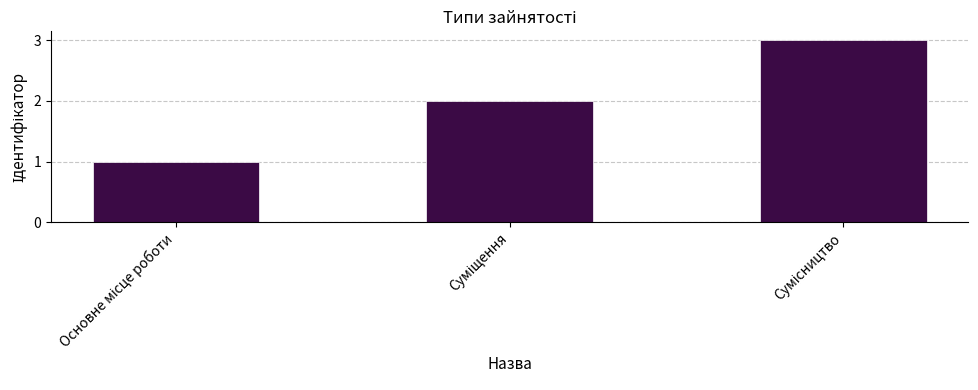

How many series are shown in this chart?

1